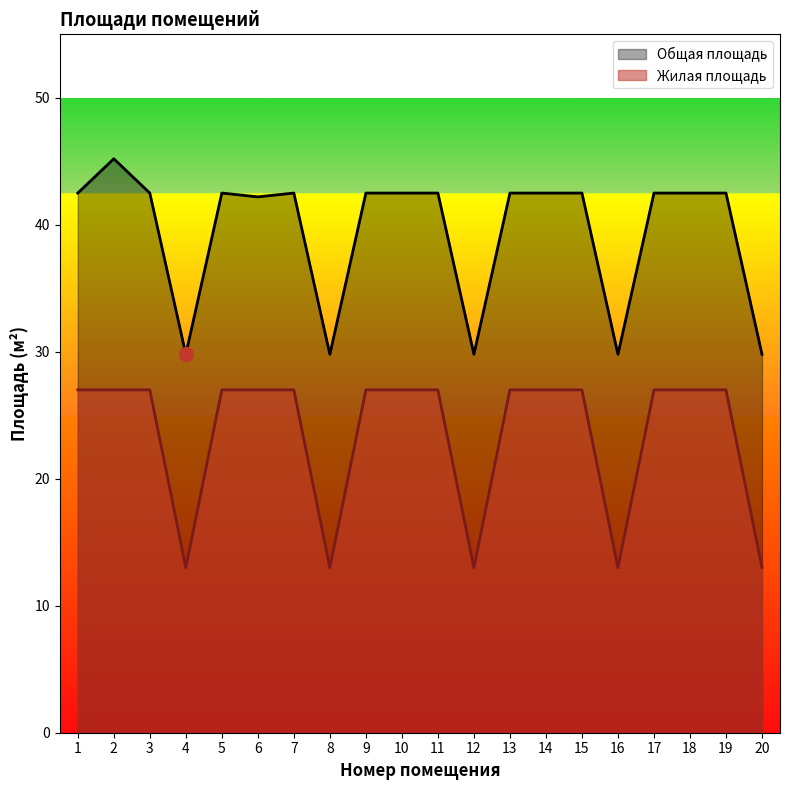

True or false: Общая площадь and Жилая площадь cross at least once.

False